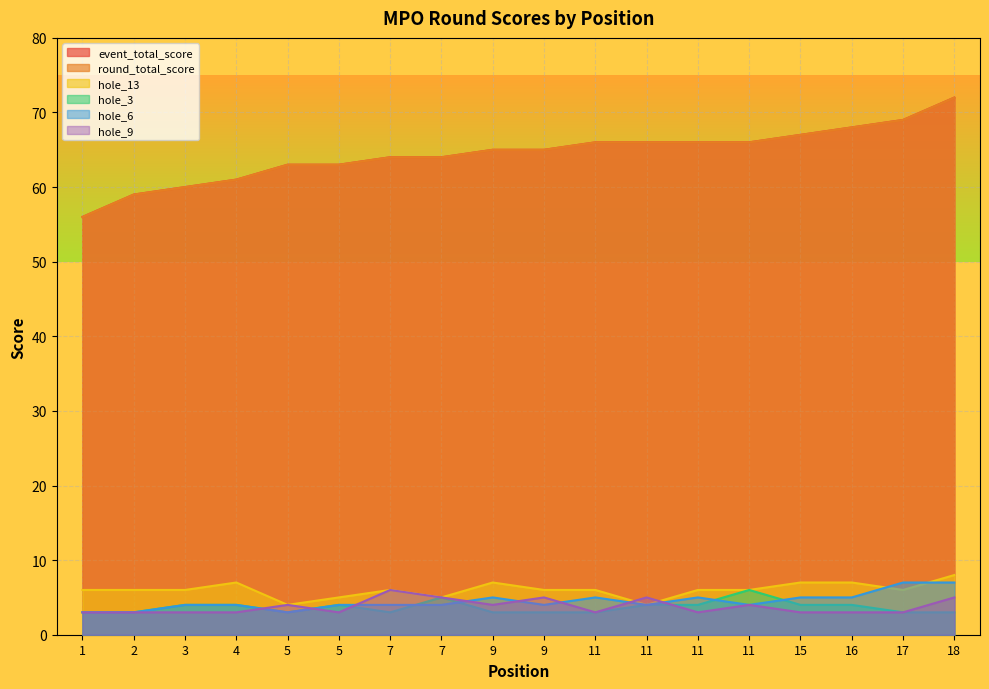

True or false: hole_9 has a value of 5 at 4.

False